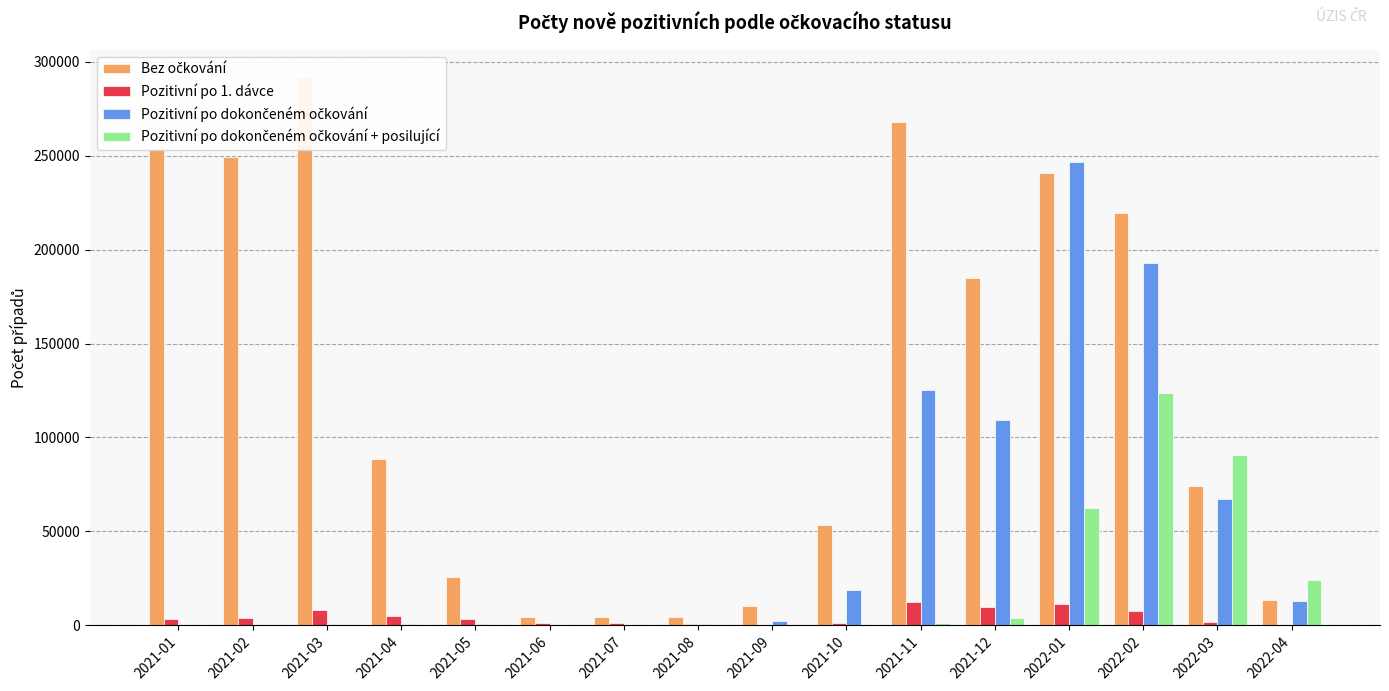

Which series has the largest range (max minus min)?

Bez očkování